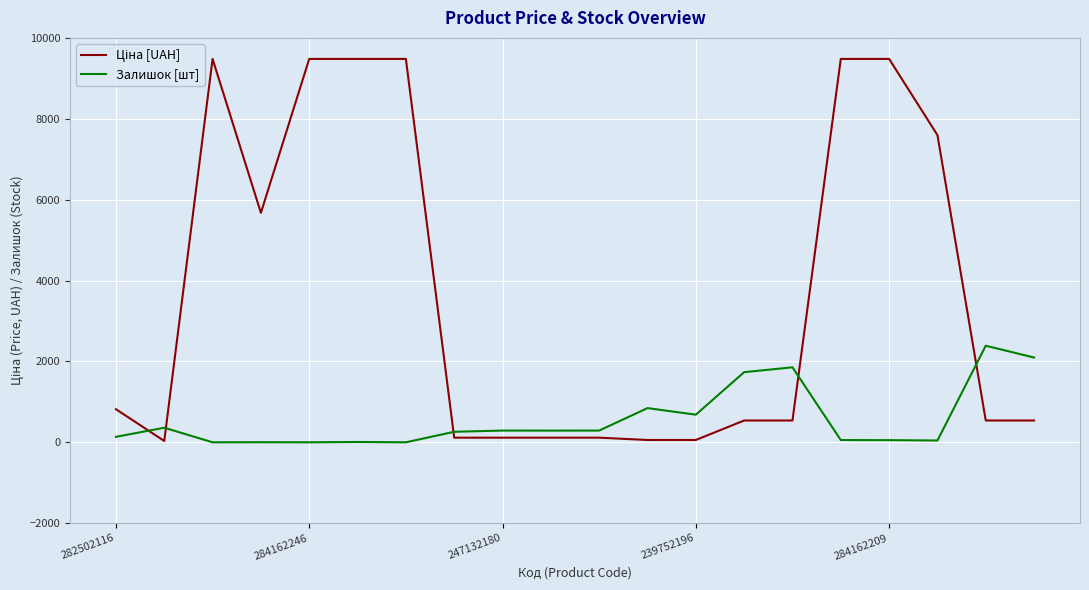

What is the difference between the maximum and minimum values in the Залишок [шт] series?

2388.0